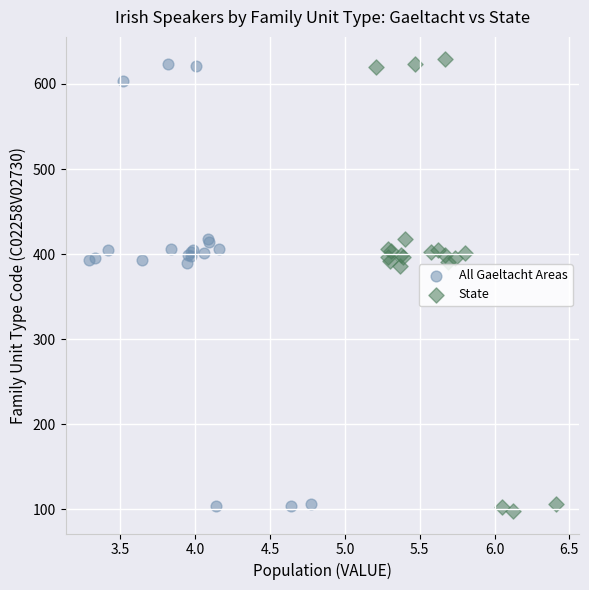

What are all the series names shown in the legend?

All Gaeltacht Areas, State